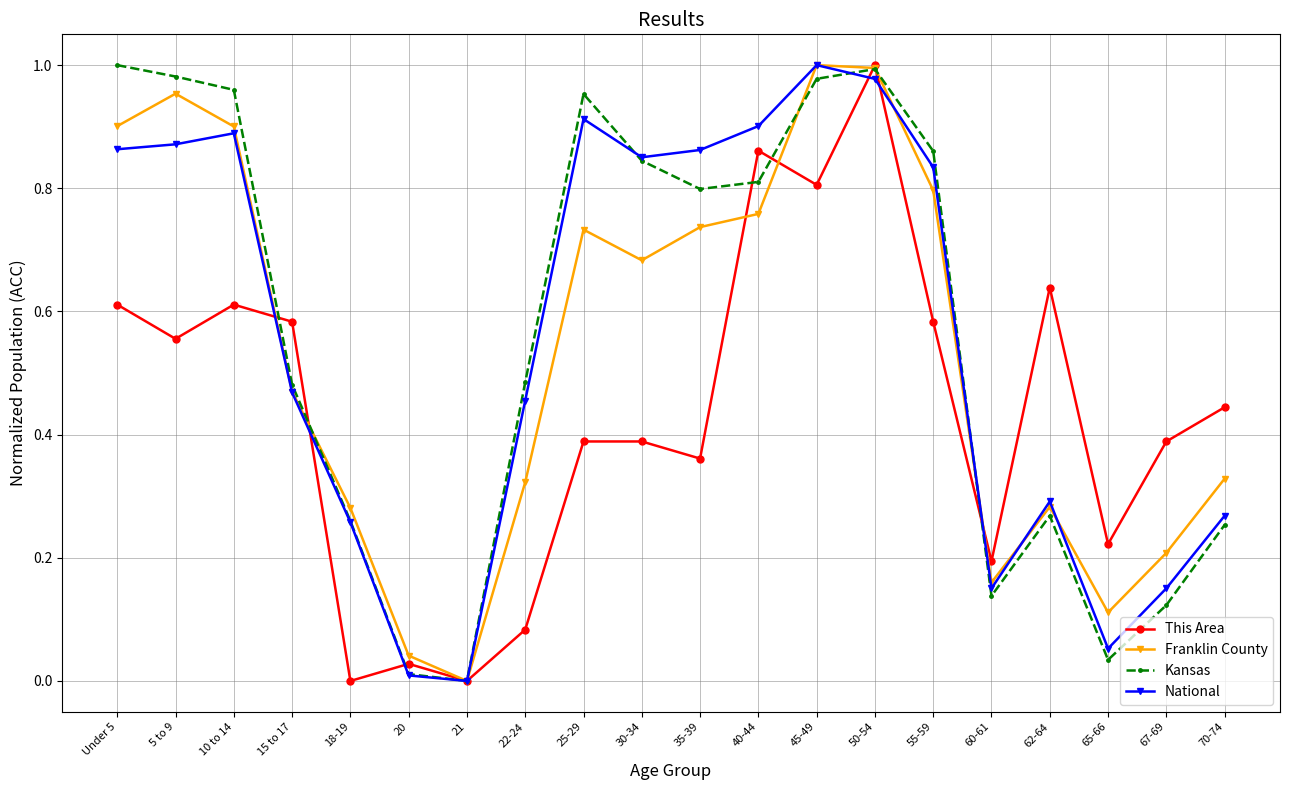

True or false: National has more than 2 points higher than both neighbors.

True